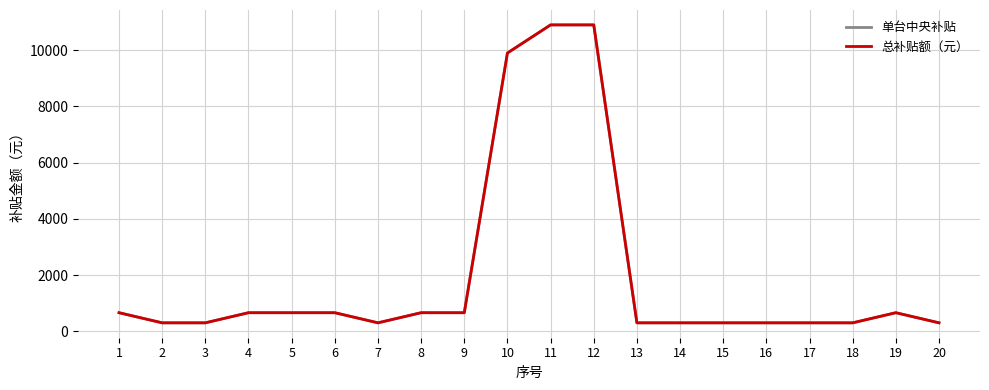

Does the chart display data point markers on the line(s)?

No